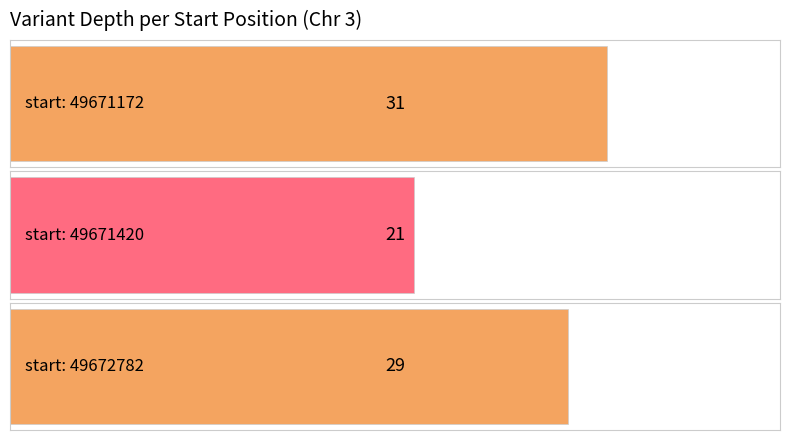

What is the change in value from 49671420 to 49672782?

+8